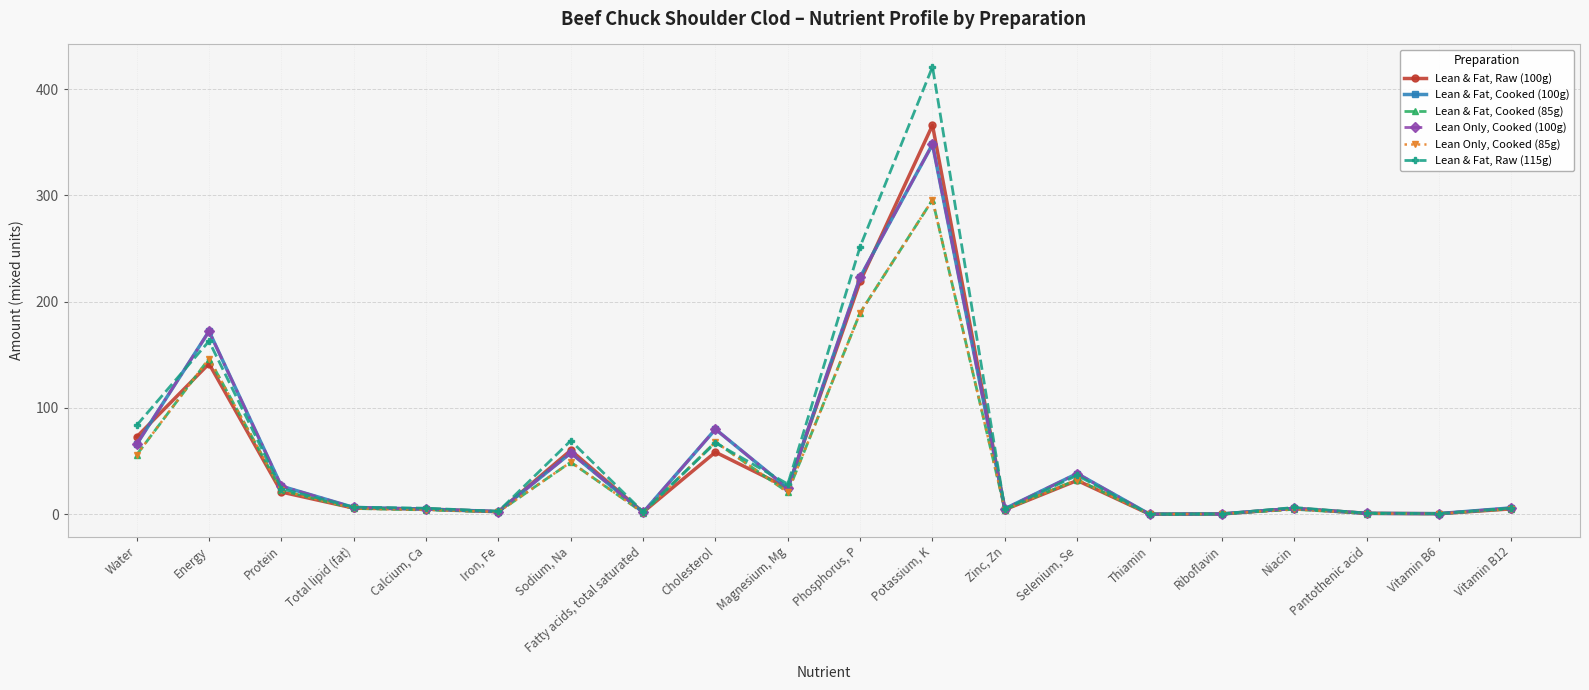

What is the difference between the Lean & Fat, Raw (115g) values at Potassium, K and Energy?

258.0